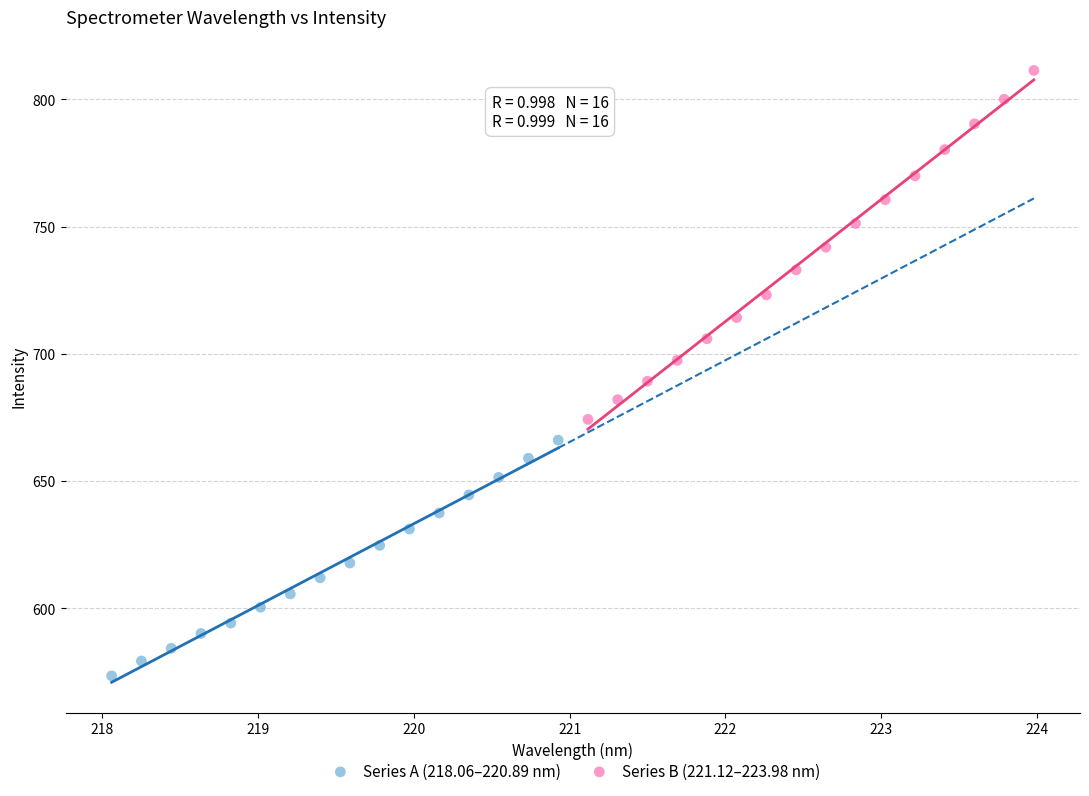

Which series has the widest spread of Y values?

Series B (221.12–223.98 nm)